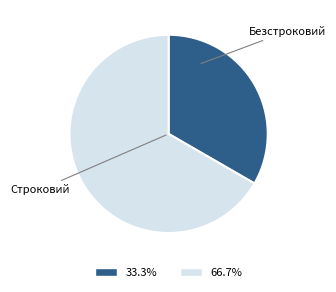

True or false: Безстроковий accounts for 67% of the total.

True